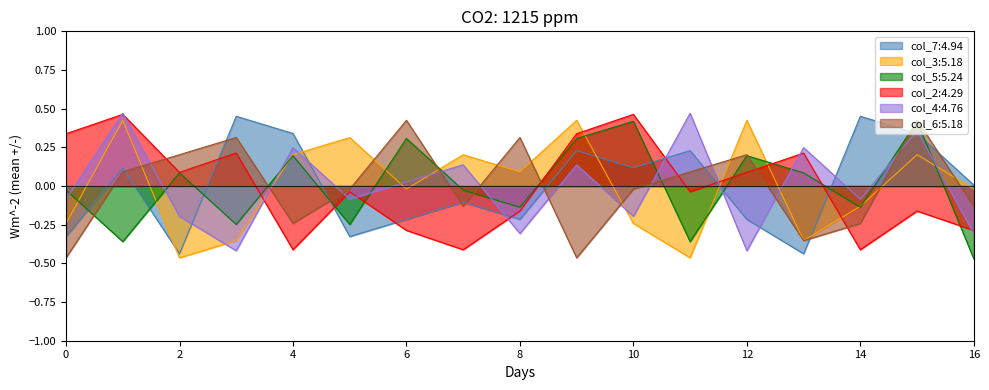

Which series has the largest range (max minus min)?

col_7